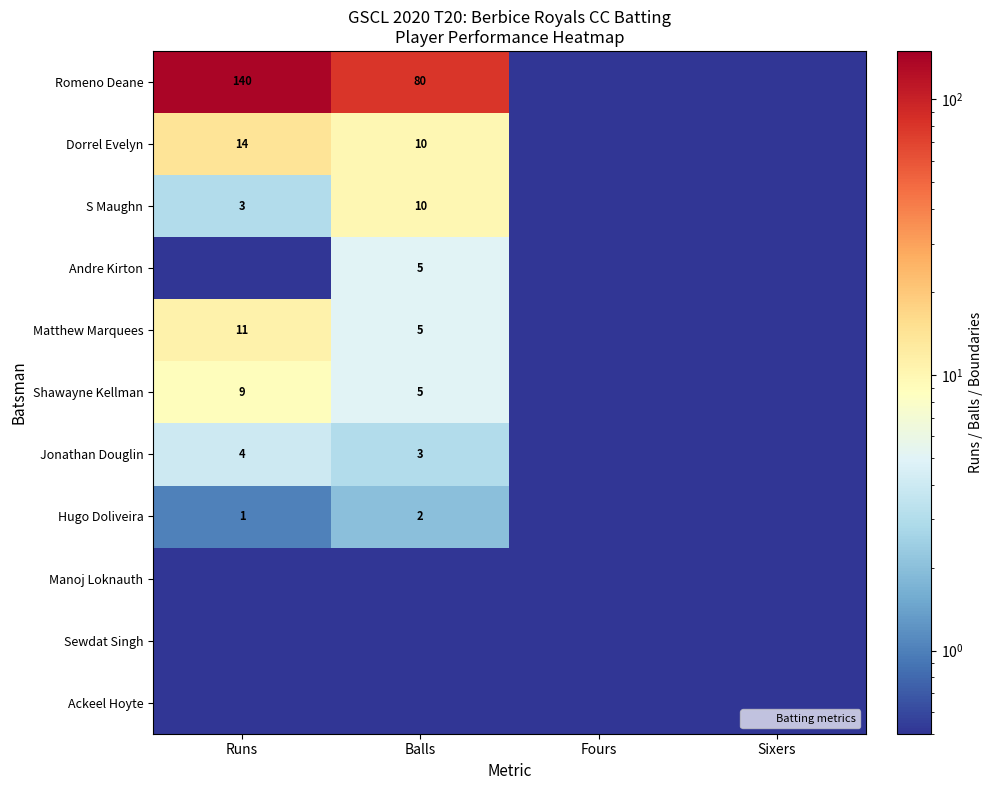

At which category is the sum across all series the highest?

Runs